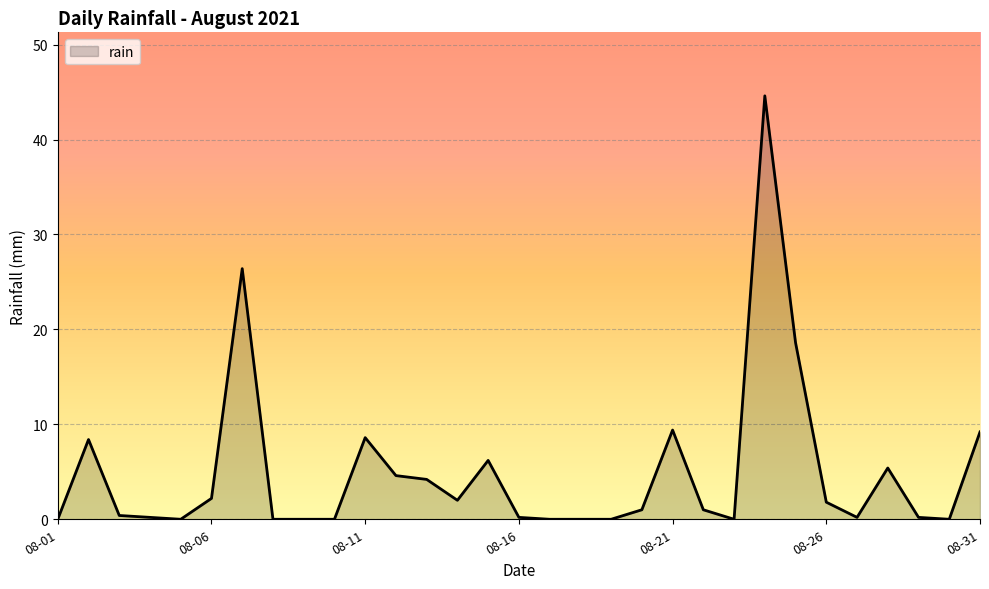

What is the maximum value shown in the chart?

44.6